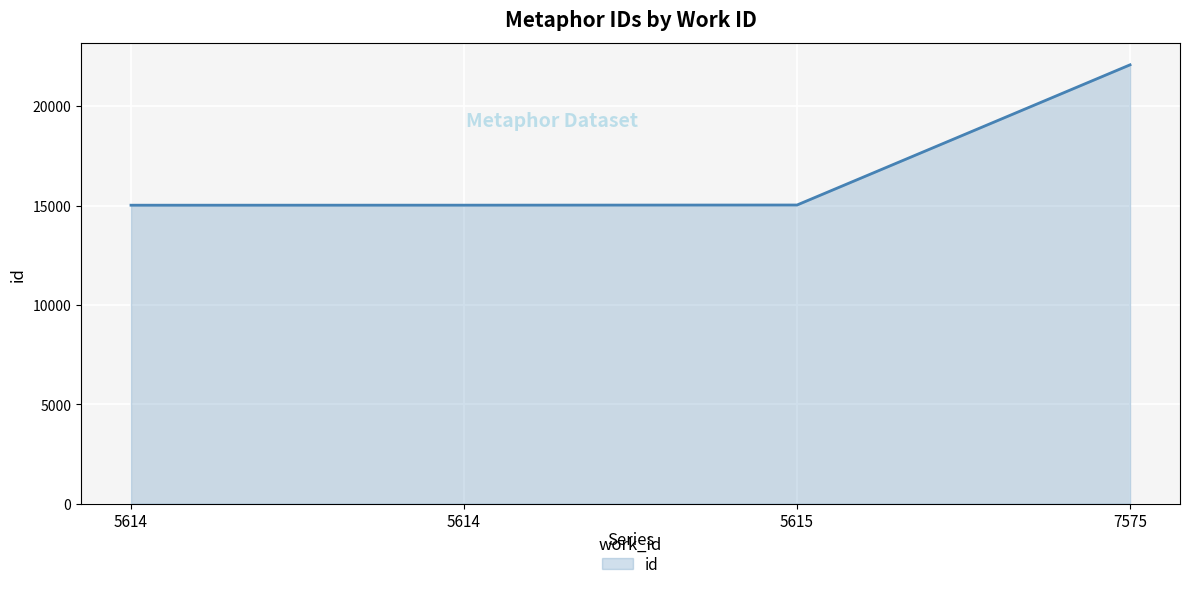

What is the sum of all values?

67138